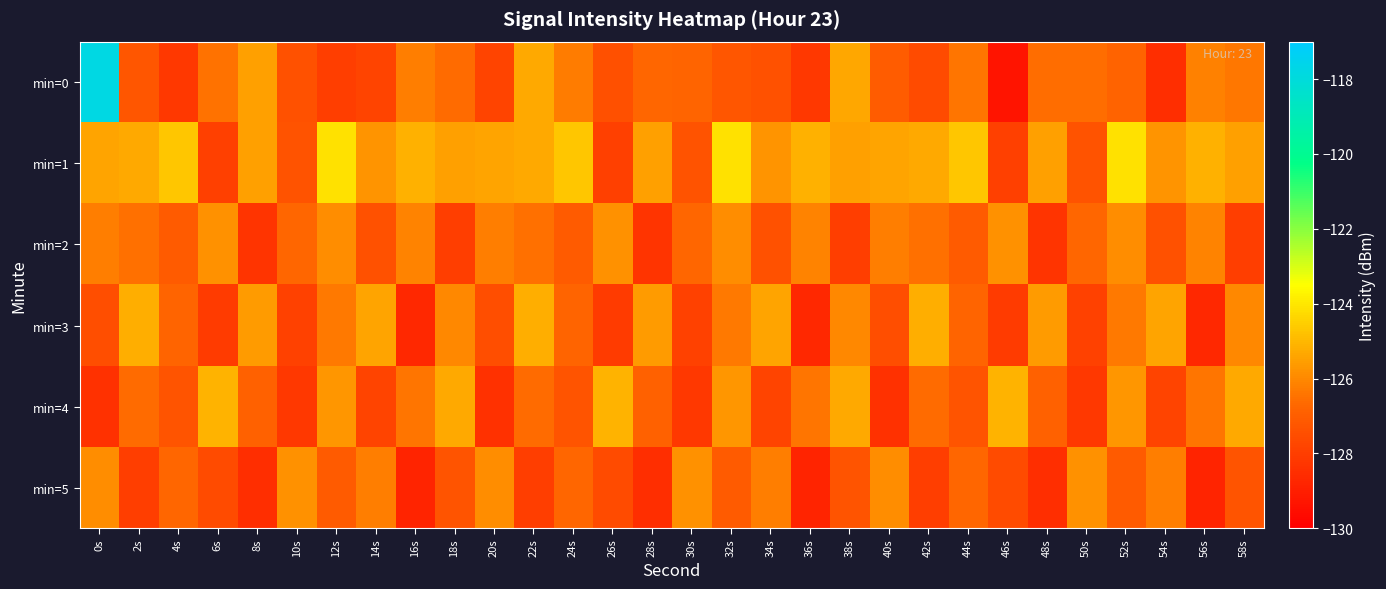

Which series has the largest total across all categories?

min=1